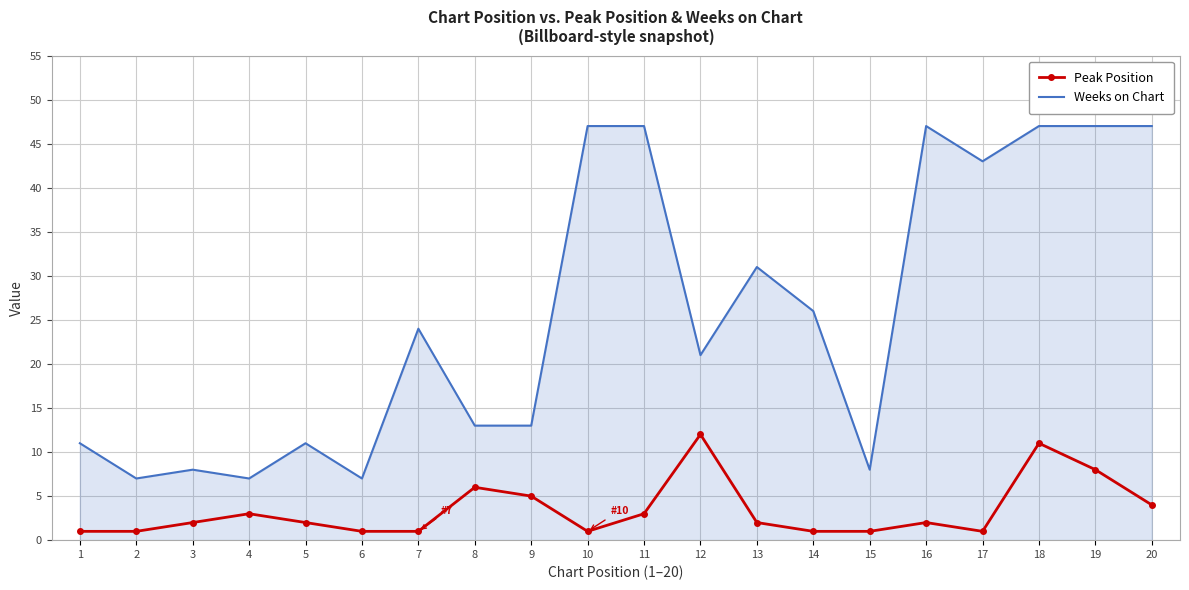

Is it true that Weeks on Chart equals 7 at 6?

True